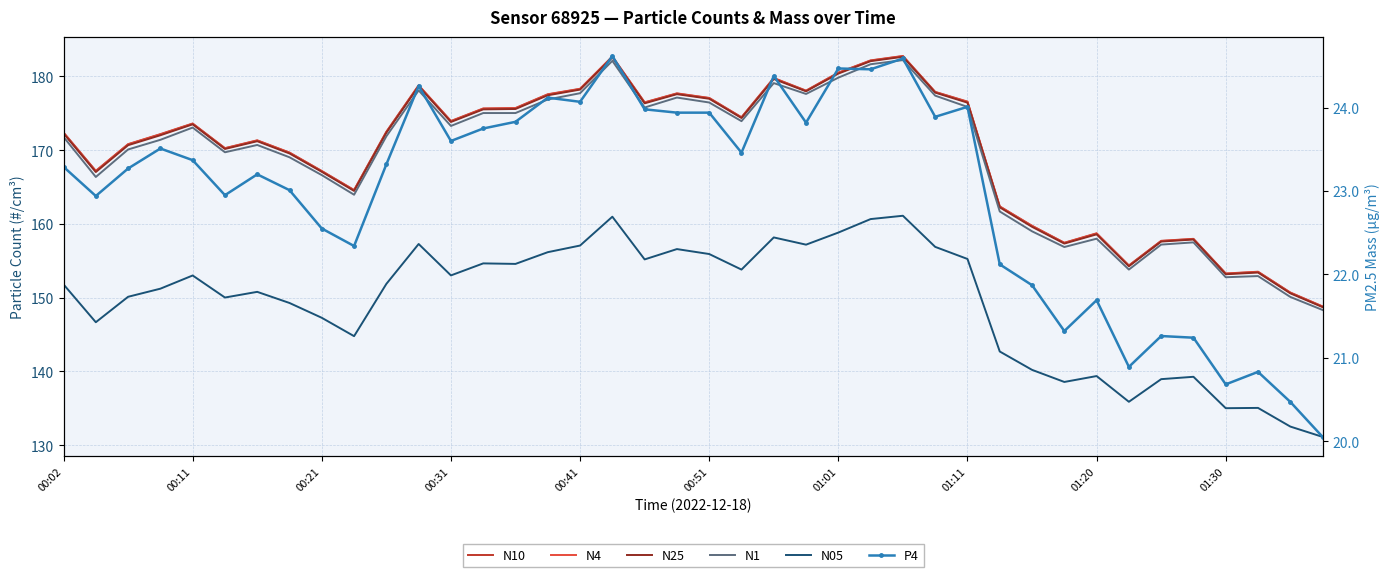

True or false: N05 and N10 intersect in this chart.

False